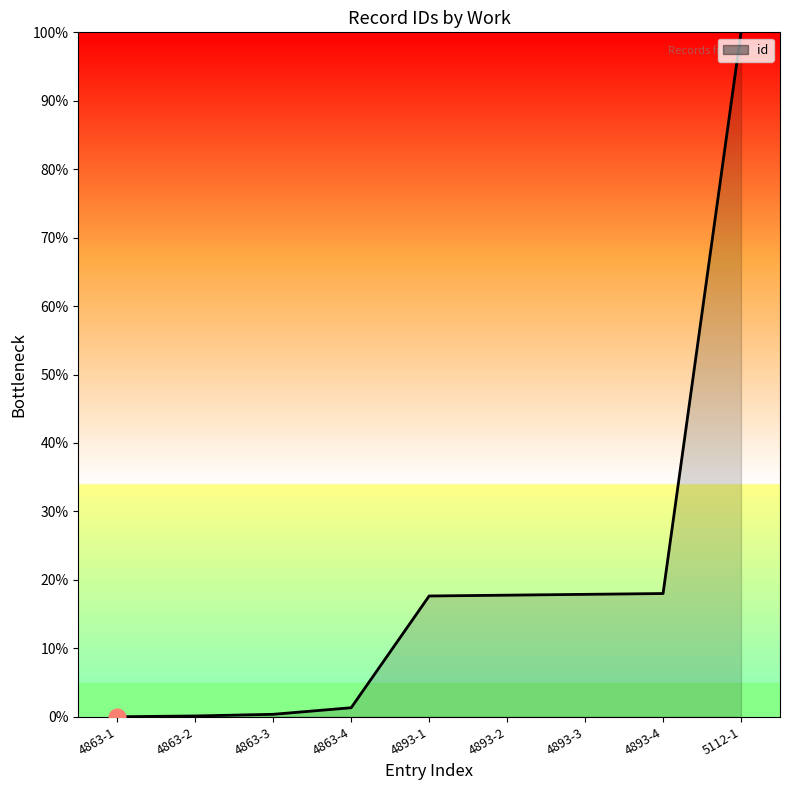

Is it true that the value at 4863-4 is 1.3?

True